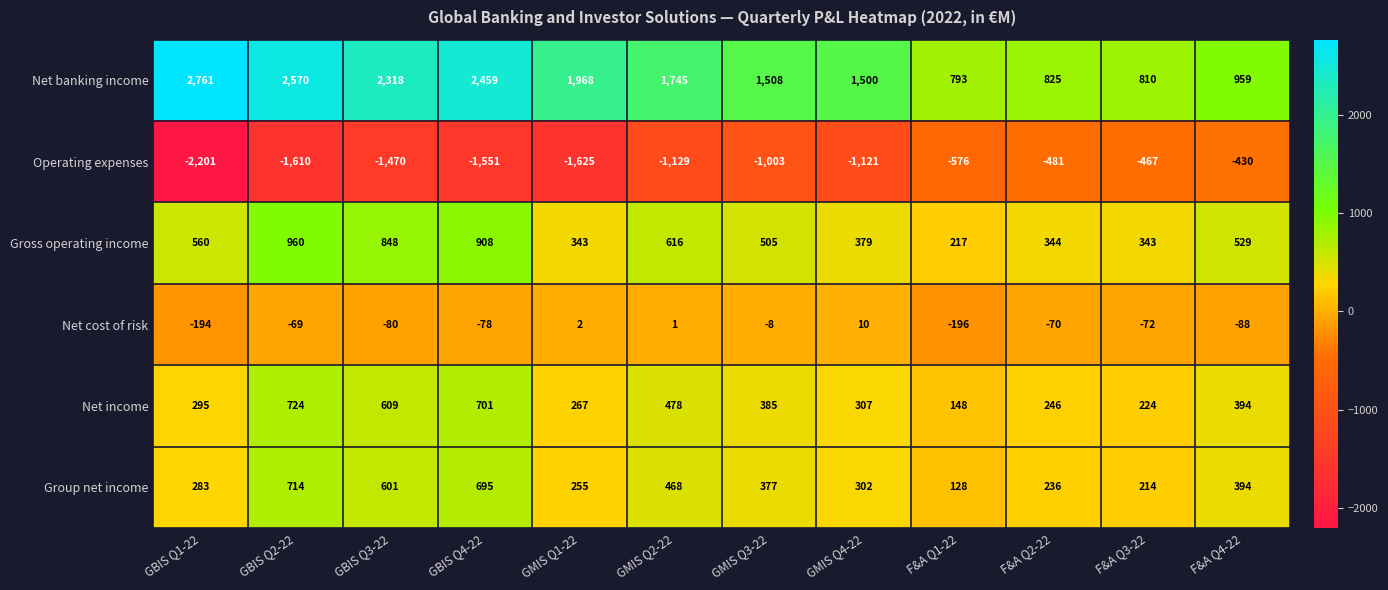

Which series changed the most between GMIS Q1-22 and GMIS Q3-22?

Operating expenses